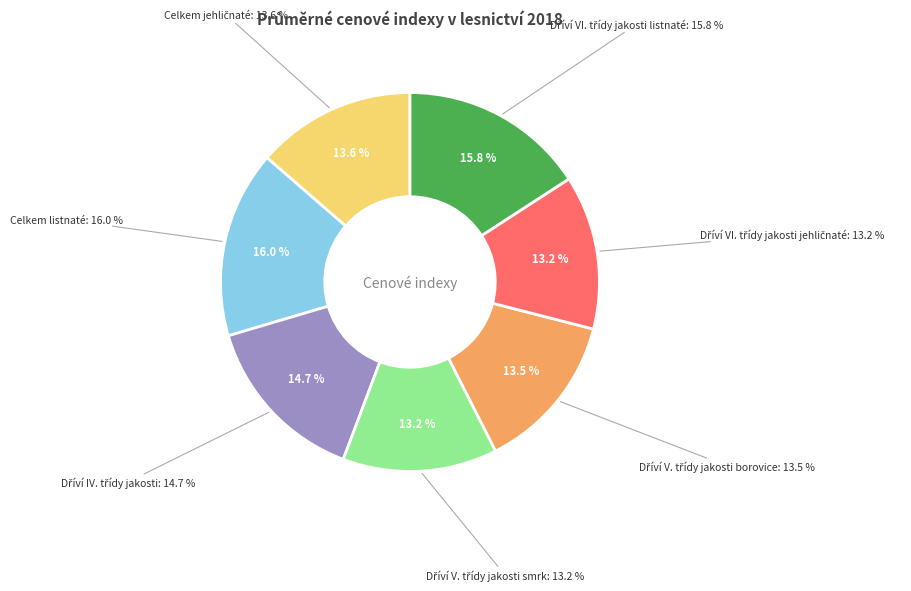

What percentage is NOT represented by Dříví V. třídy jakosti borovice?

86.5%